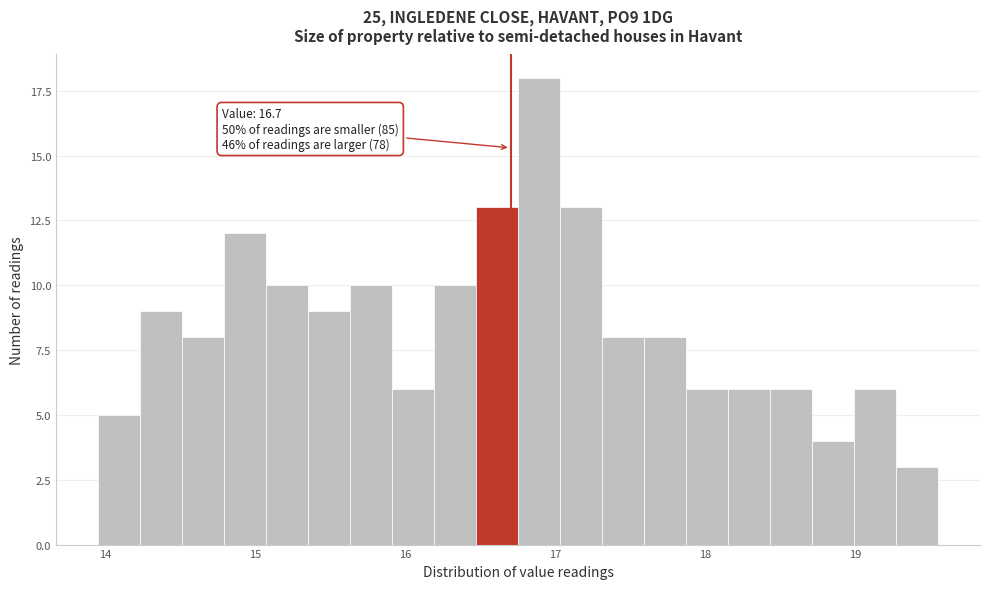

Read against the x-axis, roughly where is the centre of the tallest bar?

16.9